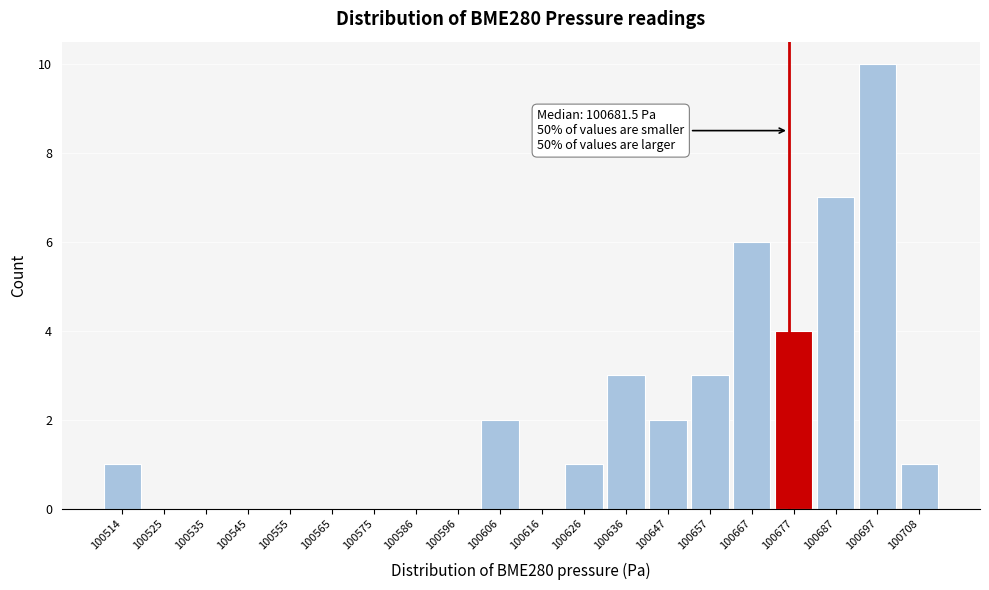

Reading left to right, list all the values displayed in this chart.

100514=1	100525=0	100535=0	100545=0	100555=0	100565=0	100575=0	100586=0	100596=0	100606=2	100616=0	100626=1	100636=3	100647=2	100657=3	100667=6	100677=4	100687=7	100697=10	100708=1